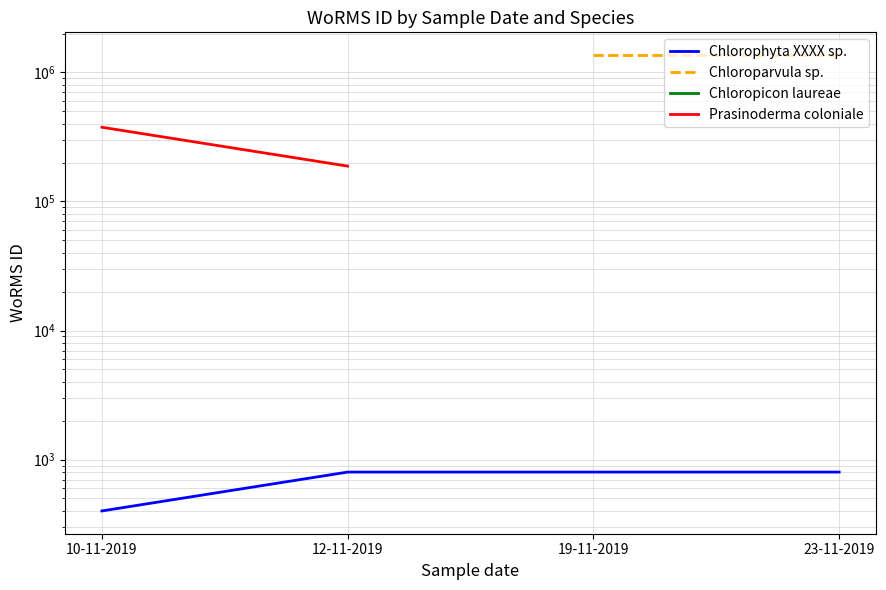

True or false: Chloropicon laureae has more than 1 interior local peaks.

False